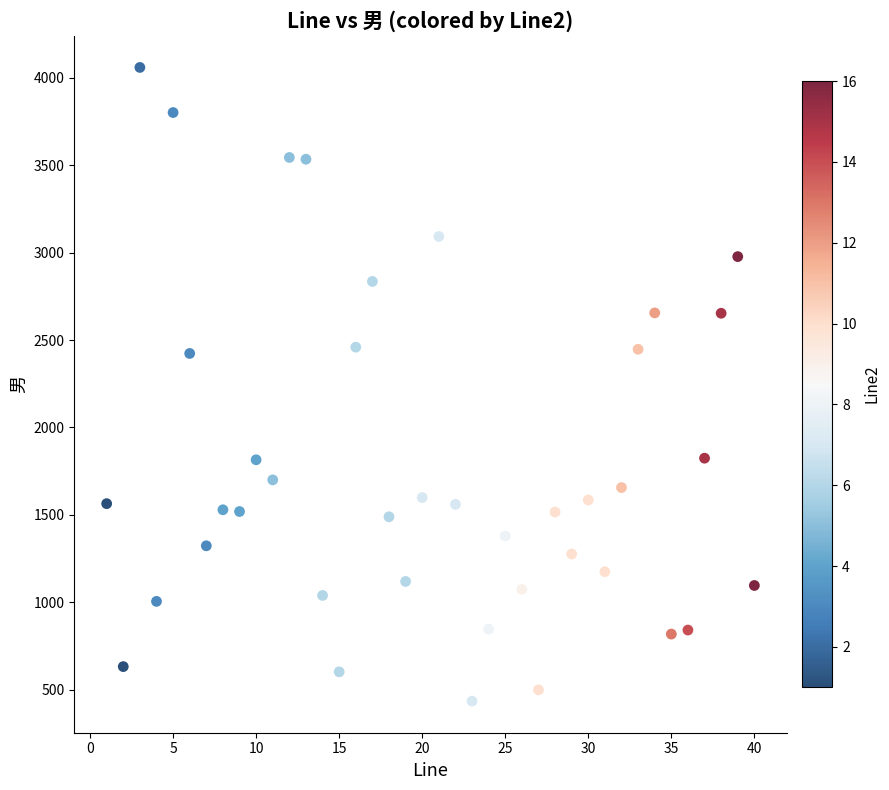

What is the range of X values (max minus min)?

39